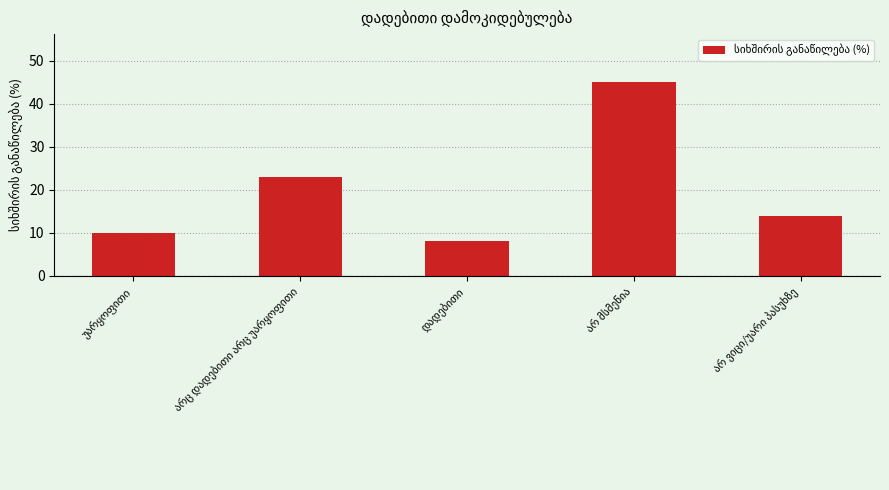

What is the sum of all values?

100